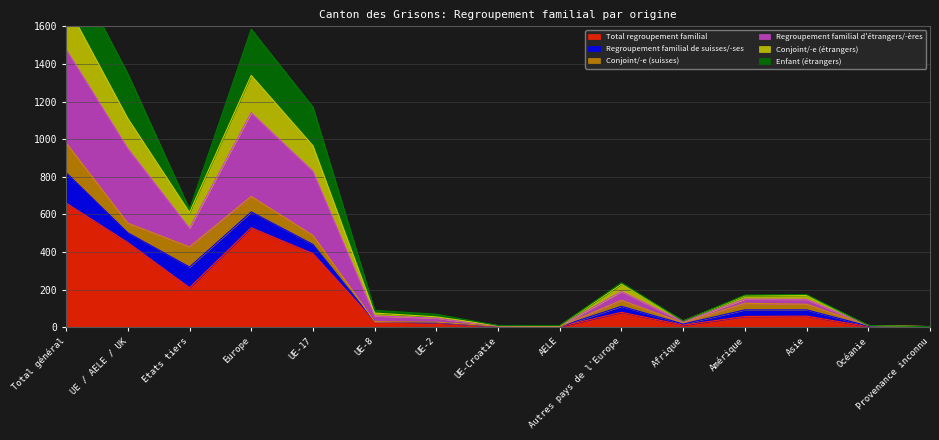

What position from the right is Provenance inconnu?

1